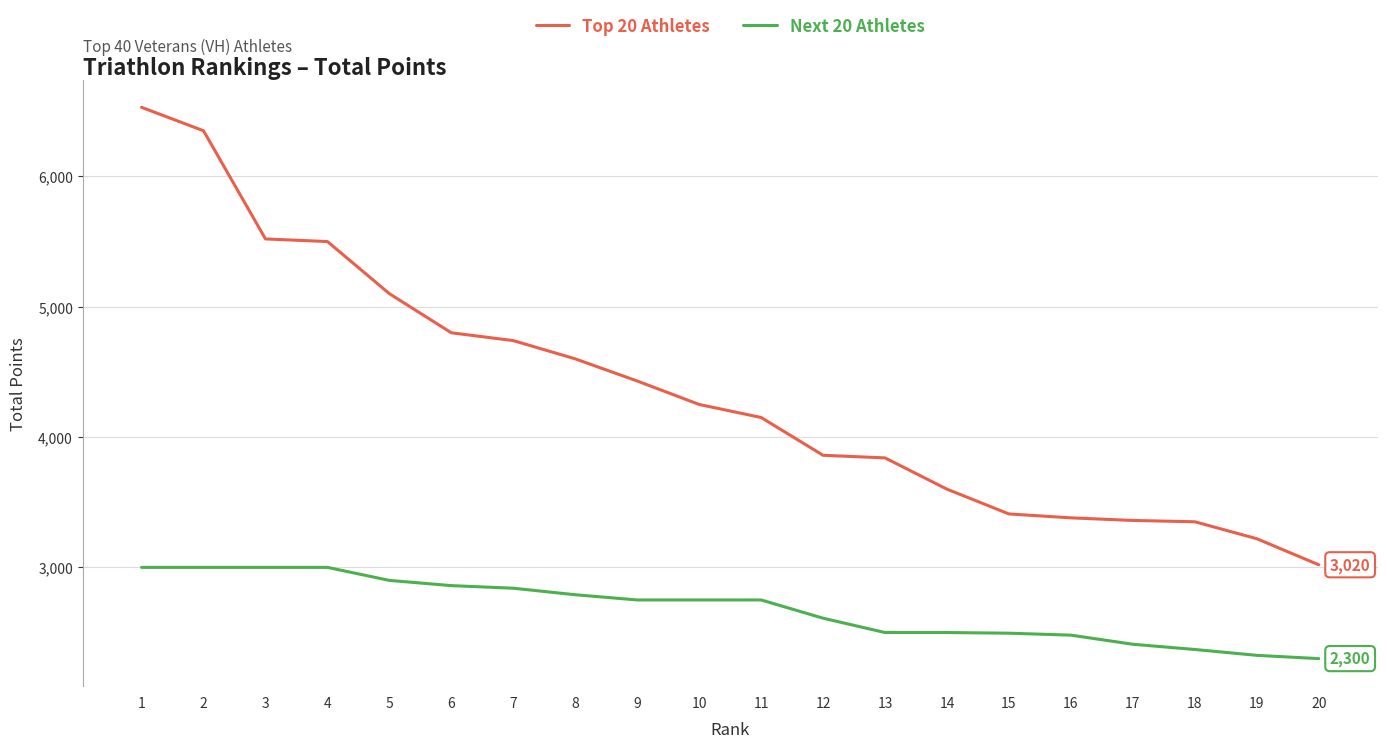

Which series has the largest total across all categories?

Top 20 Athletes